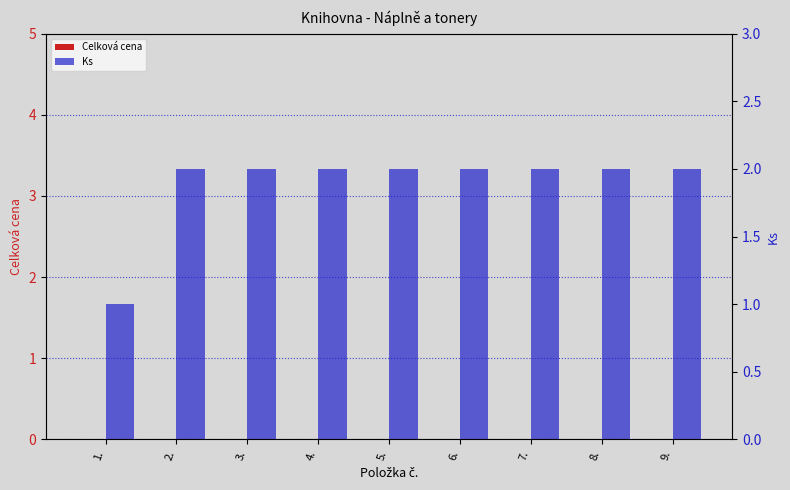

What is the total value across all series at 9.?

2